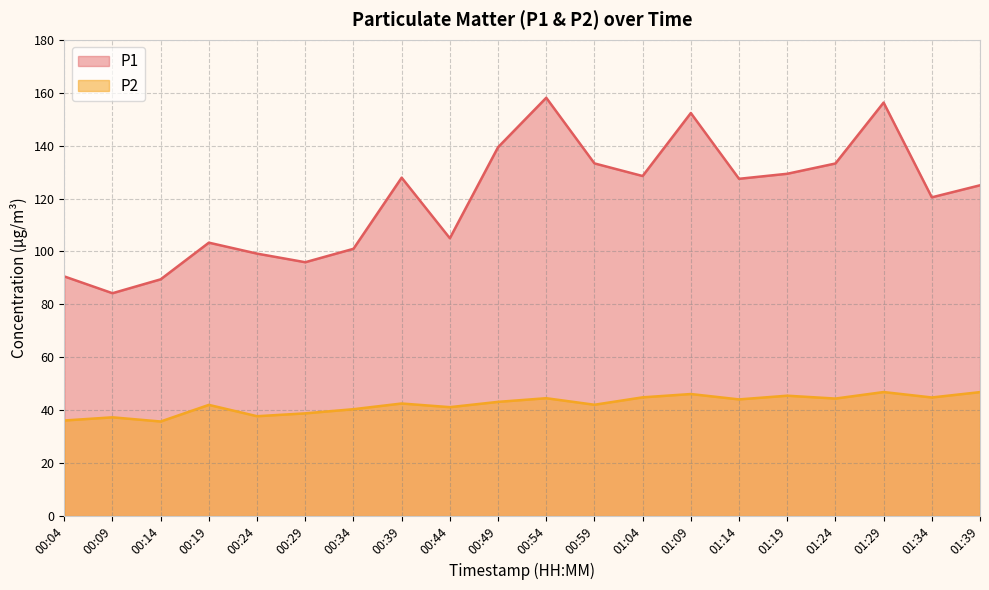

In P2, how many points are higher than both neighbors (excluding endpoints)?

7